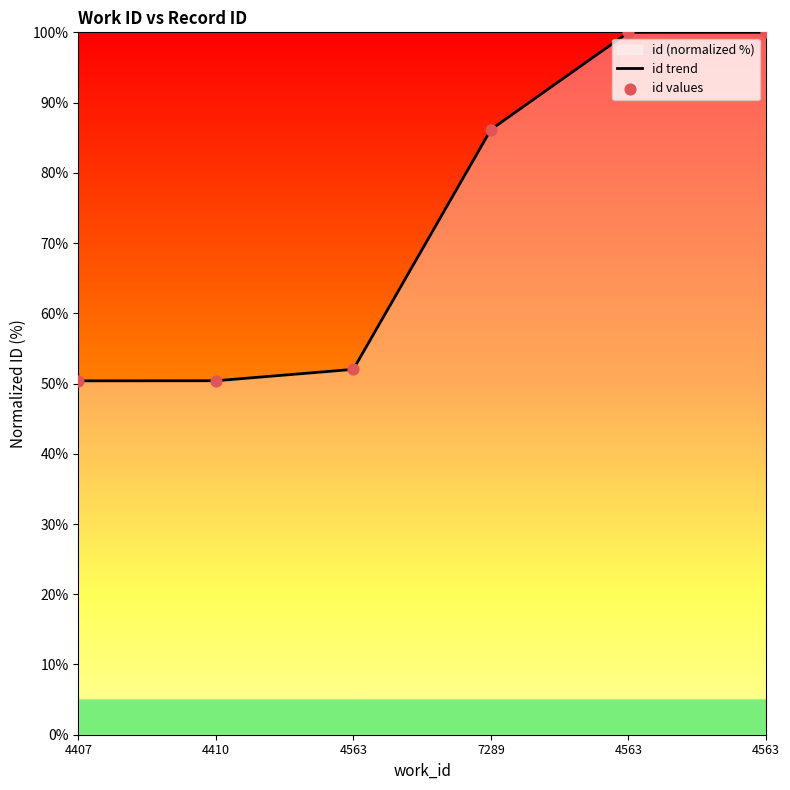

What is the change in value from 4563 to 4563?

+48.0